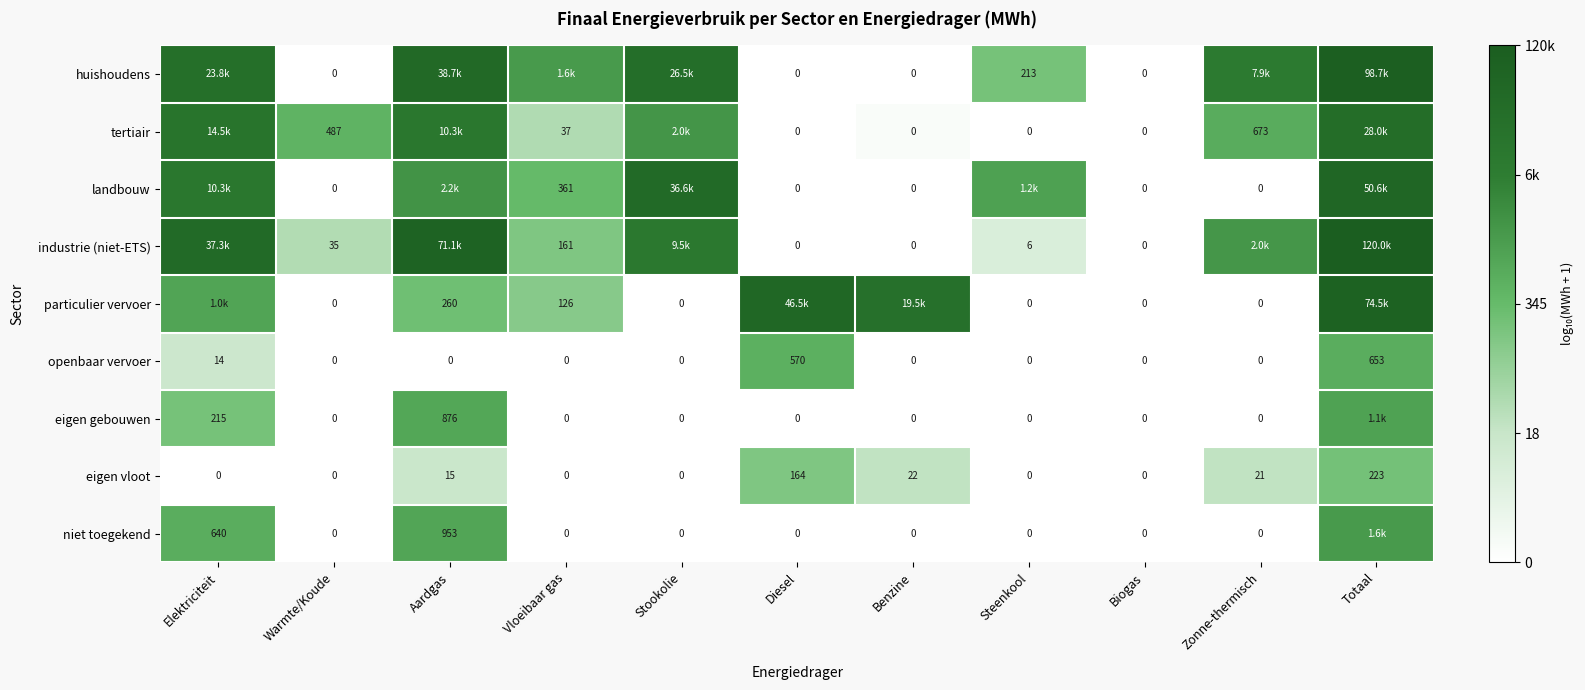

Which has a higher value, Totaal or Biogas?

Totaal